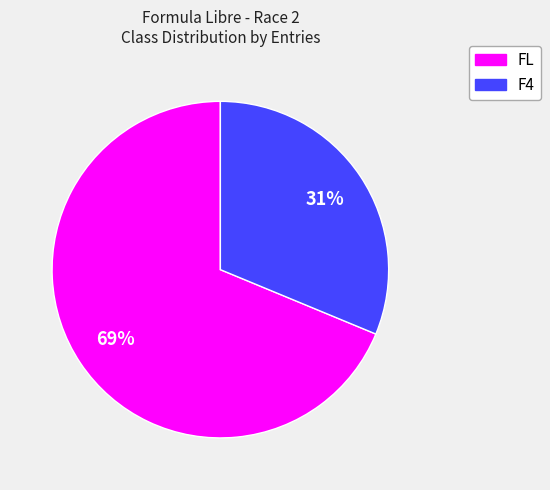

To the nearest percent, what is the average slice percentage?

50%